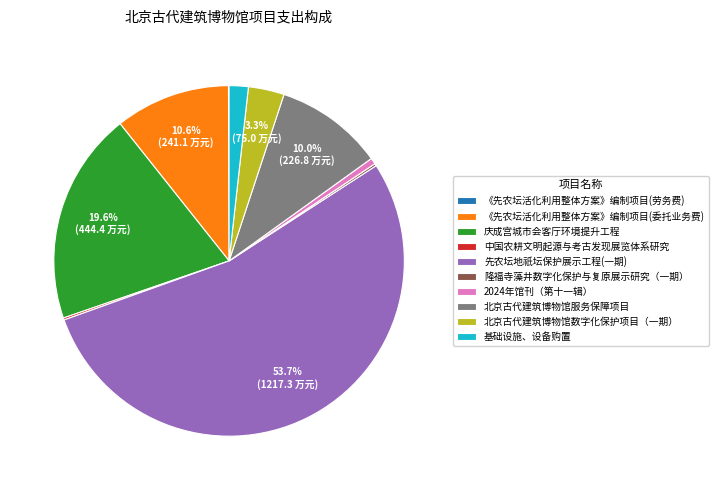

Which slice represents more than half of the pie?

先农坛地祇坛保护展示工程(一期)